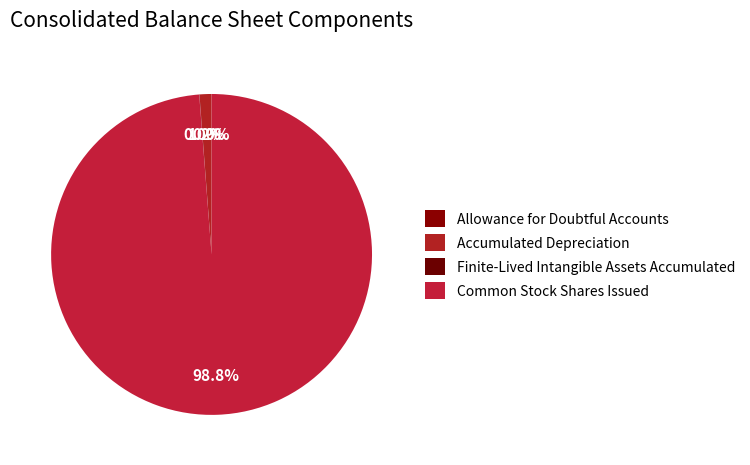

To the nearest percent, what is the difference between the largest and smallest slice percentages?

99%